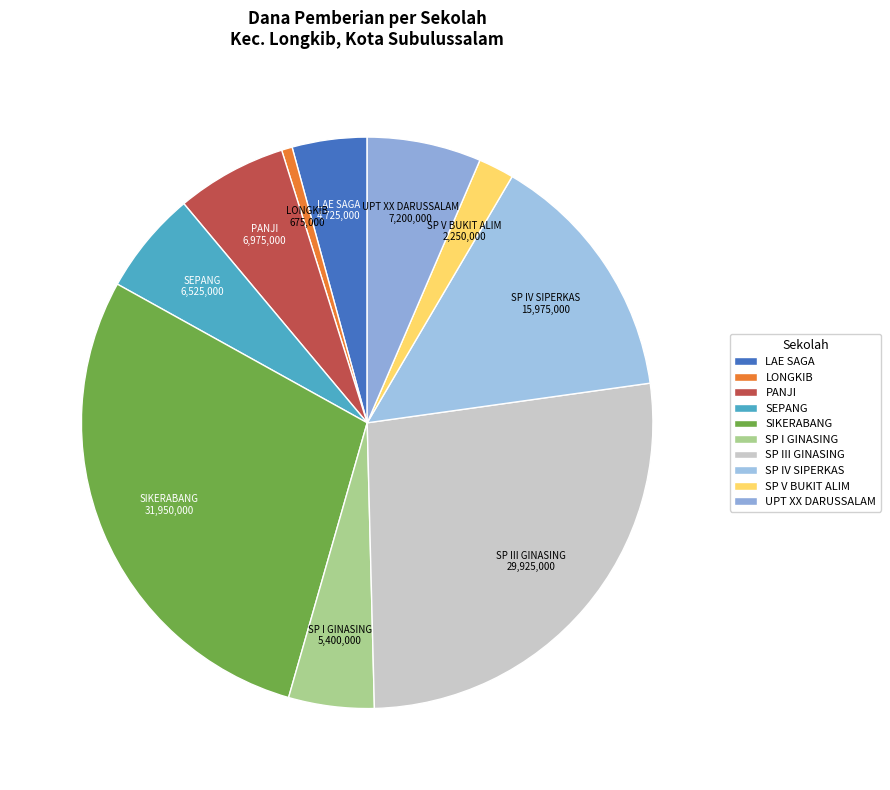

How many slices are in this pie chart?

10